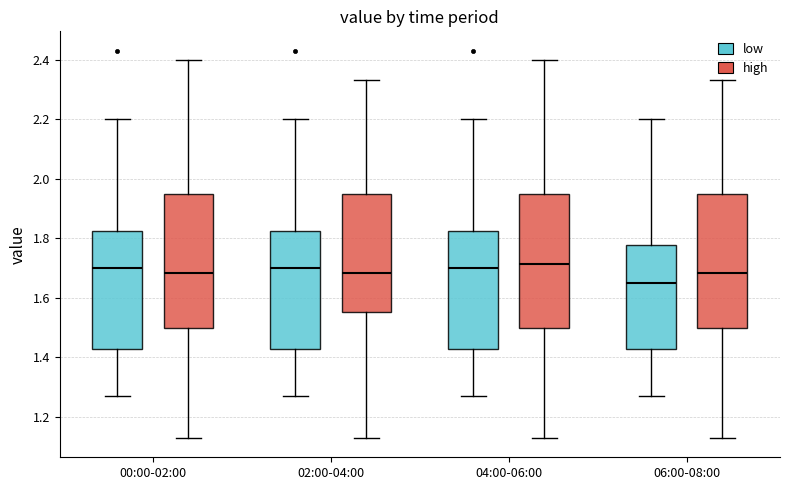

Reading left to right, transcribe this box plot: for each box, give where its median line is, the range the box spans, and where its two whiskers end, as read against the y-axis. The values are not printed on the chart, so give them approximately, as read against the axis.

00:00-02:00 (low): median 1.70, box 1.44 to 1.82, whiskers 1.28 to 2.20
00:00-02:00 (high): median 1.68, box 1.50 to 1.94, whiskers 1.14 to 2.40
02:00-04:00 (low): median 1.70, box 1.44 to 1.82, whiskers 1.28 to 2.20
02:00-04:00 (high): median 1.68, box 1.56 to 1.94, whiskers 1.14 to 2.34
04:00-06:00 (low): median 1.70, box 1.44 to 1.82, whiskers 1.28 to 2.20
04:00-06:00 (high): median 1.72, box 1.50 to 1.94, whiskers 1.14 to 2.40
06:00-08:00 (low): median 1.66, box 1.44 to 1.78, whiskers 1.28 to 2.20
06:00-08:00 (high): median 1.68, box 1.50 to 1.94, whiskers 1.14 to 2.34